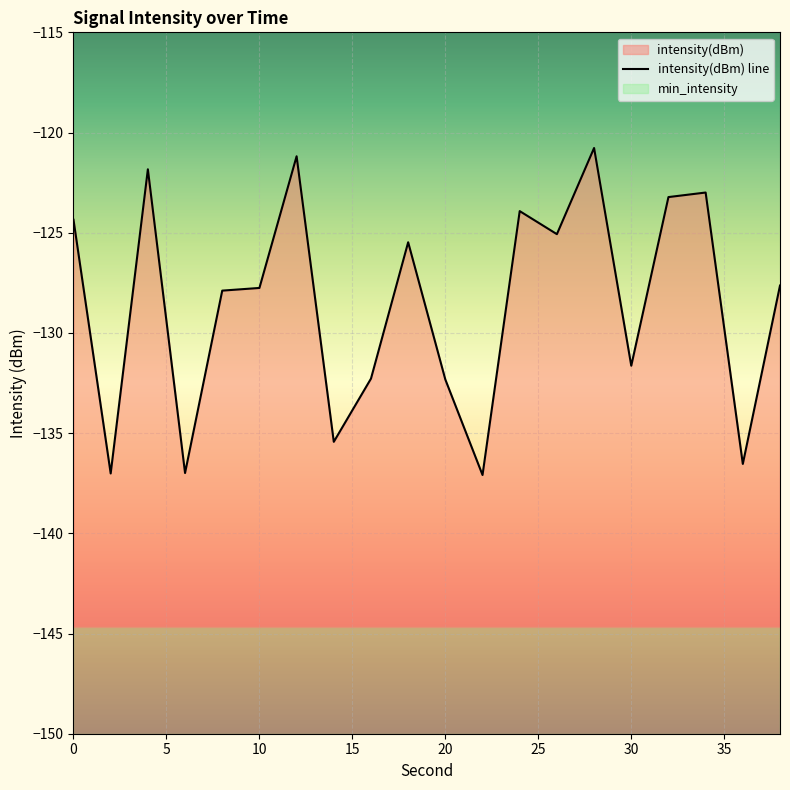

Which label corresponds to the smallest value in the chart?

22